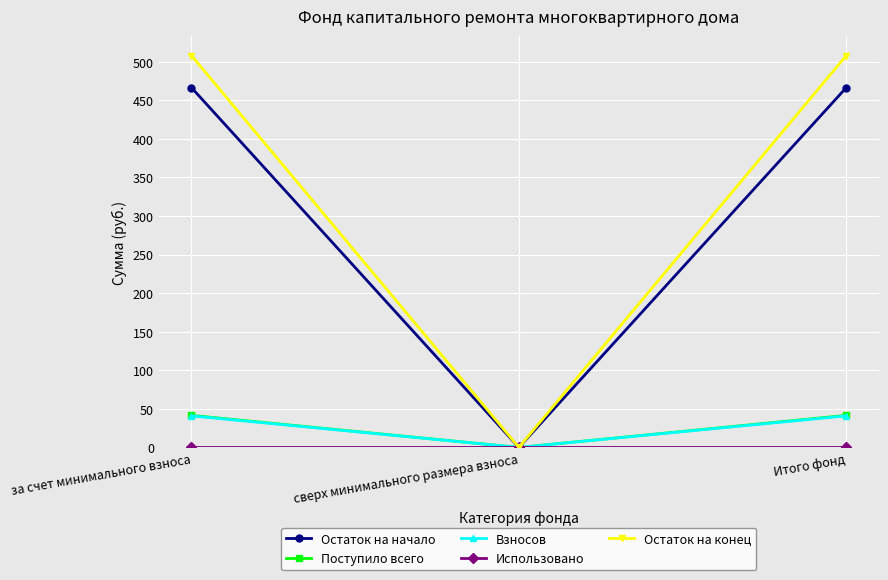

How many distinct data groups are displayed?

5